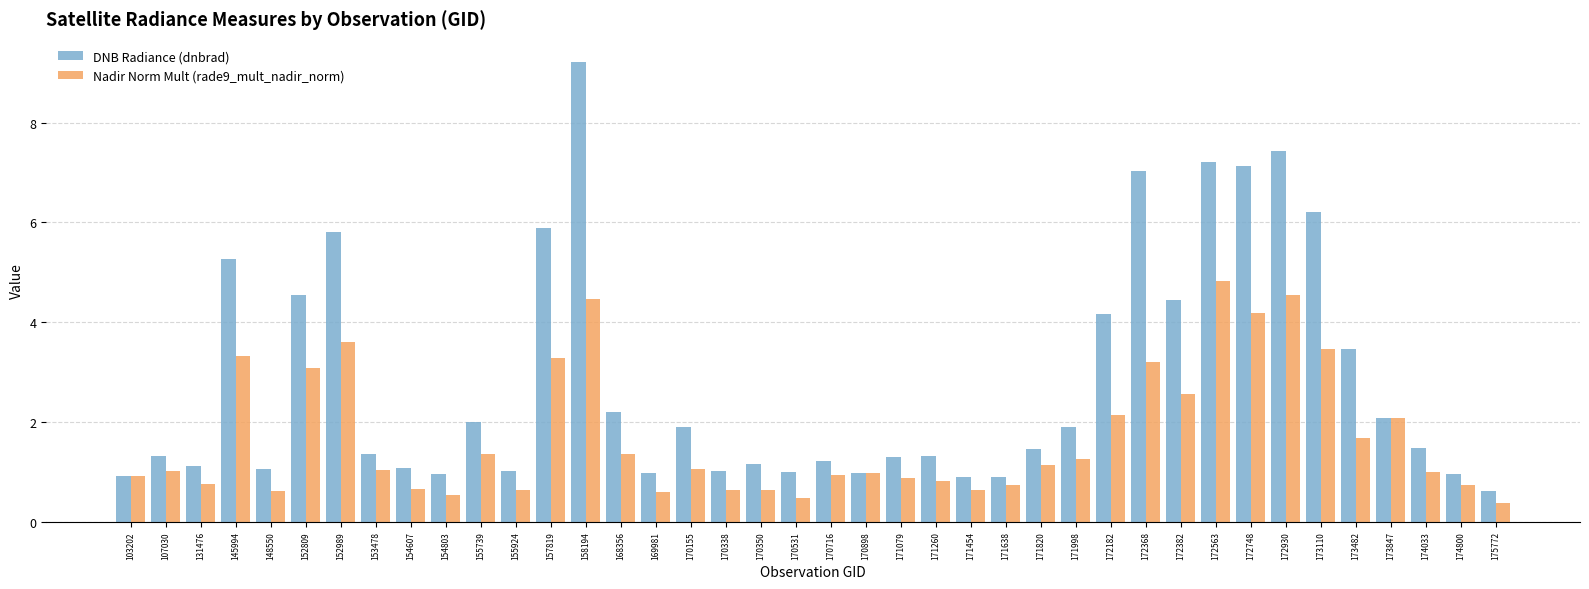

What is the minimum value for Nadir Norm Mult (rade9_mult_nadir_norm)?

0.4